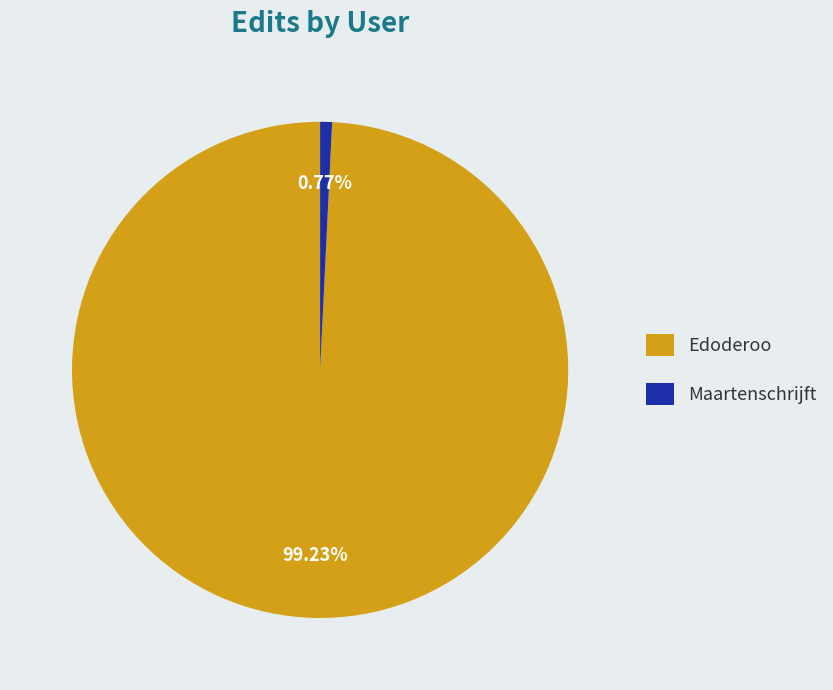

To the nearest percent, what is the average slice percentage?

50%